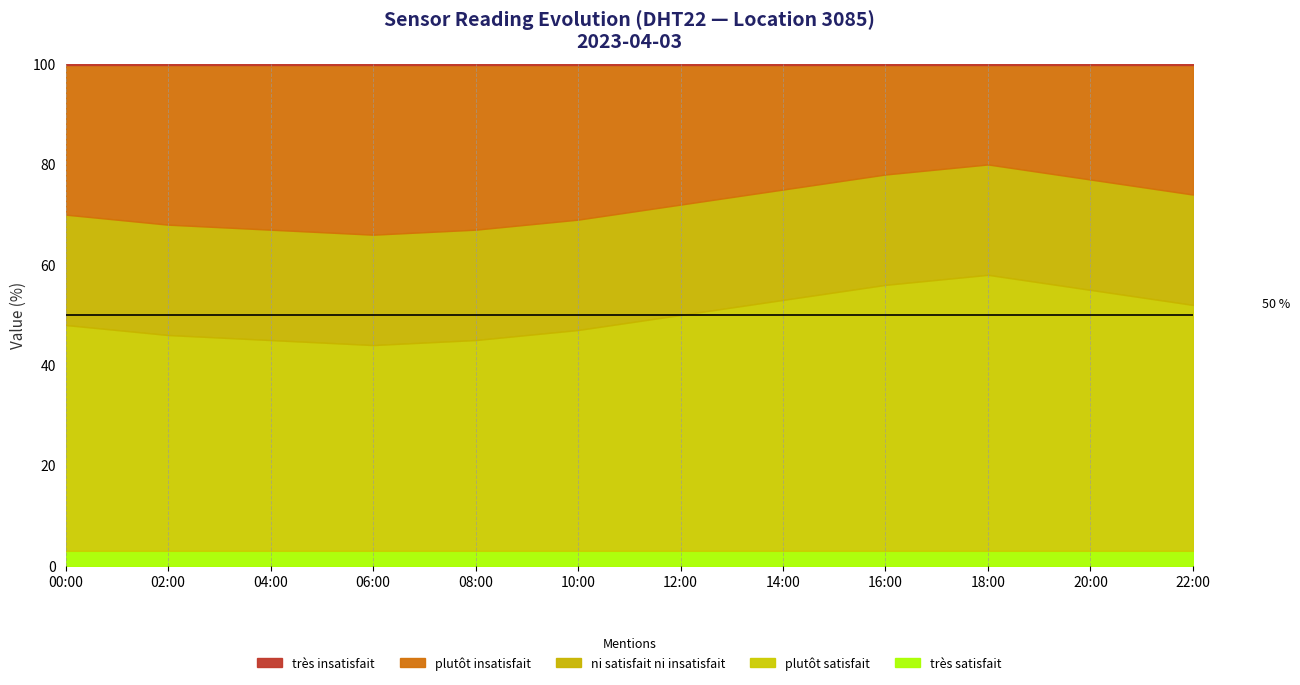

Is it true that très satisfait equals 3.0 at 14:00?

True